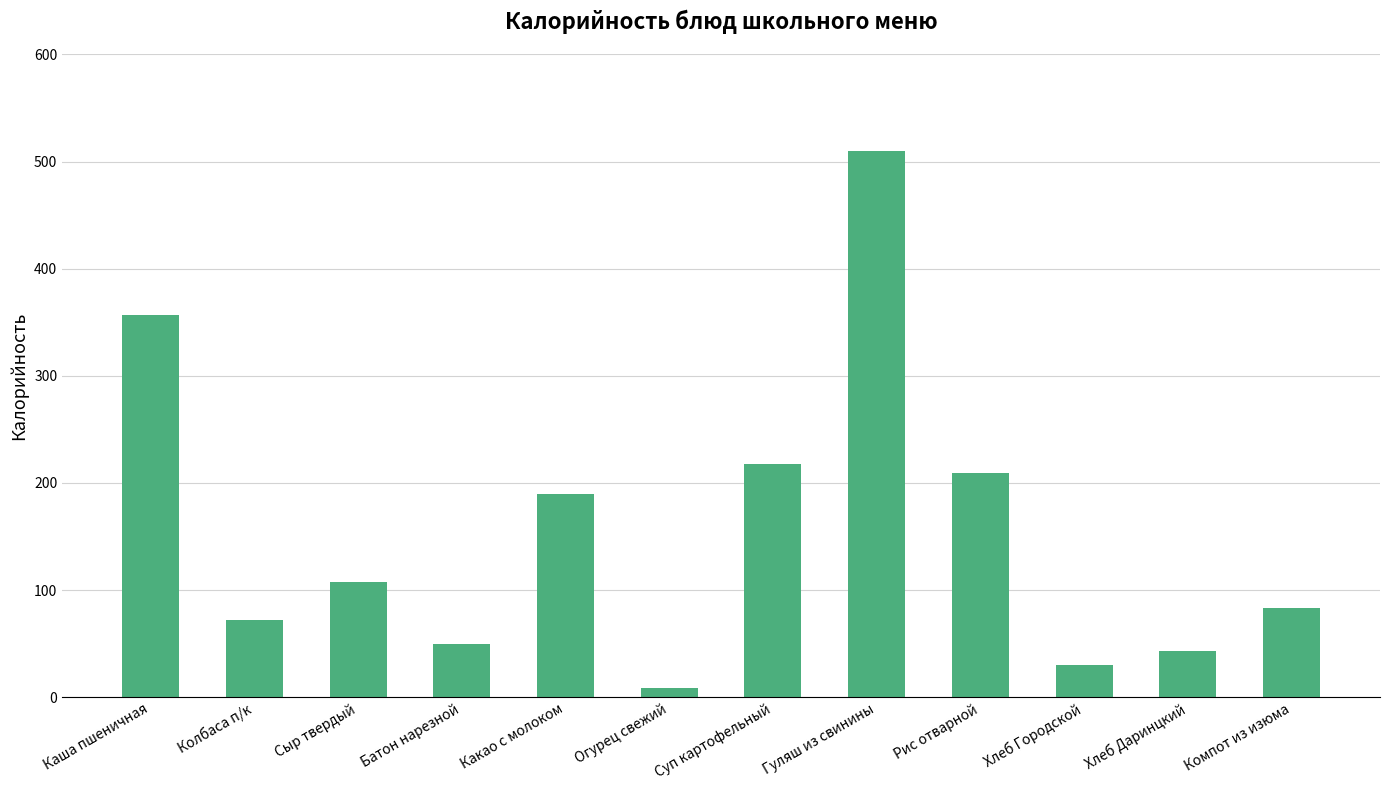

What is the smallest value displayed?

8.4